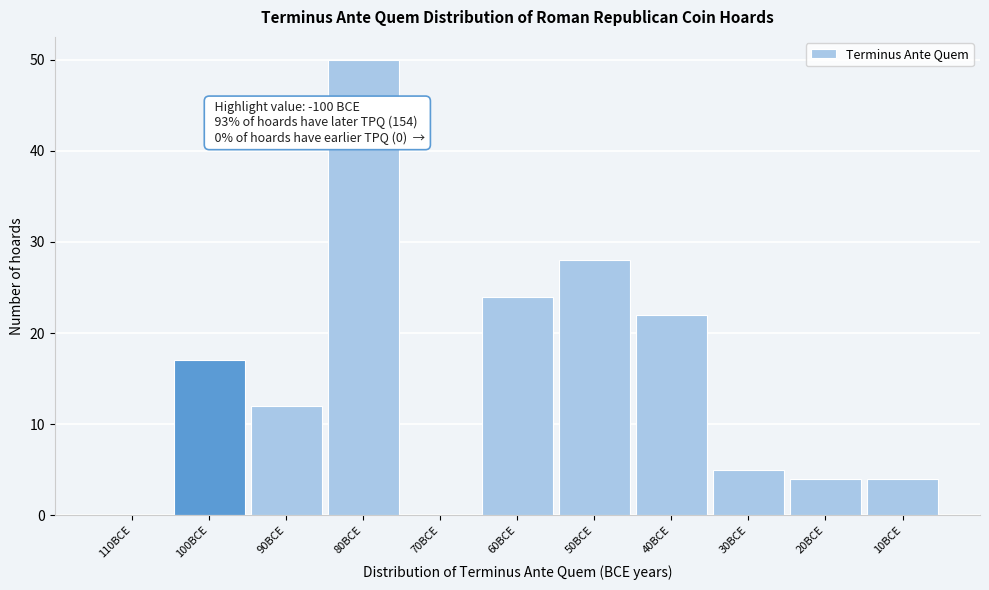

Reading left to right, extract all data points from this chart.

110BCE=0	100BCE=17	90BCE=12	80BCE=50	70BCE=0	60BCE=24	50BCE=28	40BCE=22	30BCE=5	20BCE=4	10BCE=4